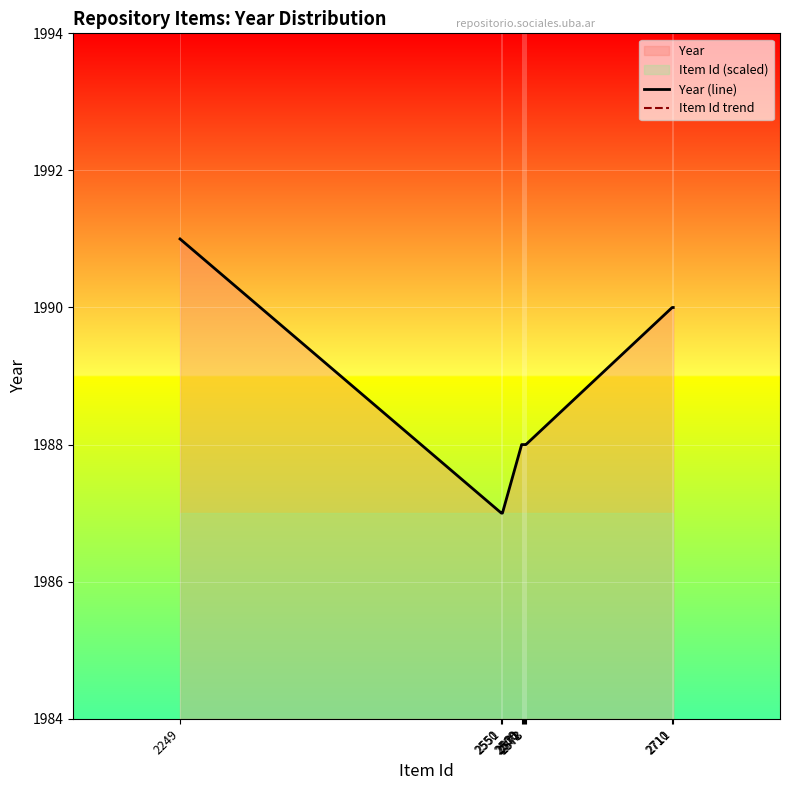

Does the chart display data point markers on the line(s)?

No